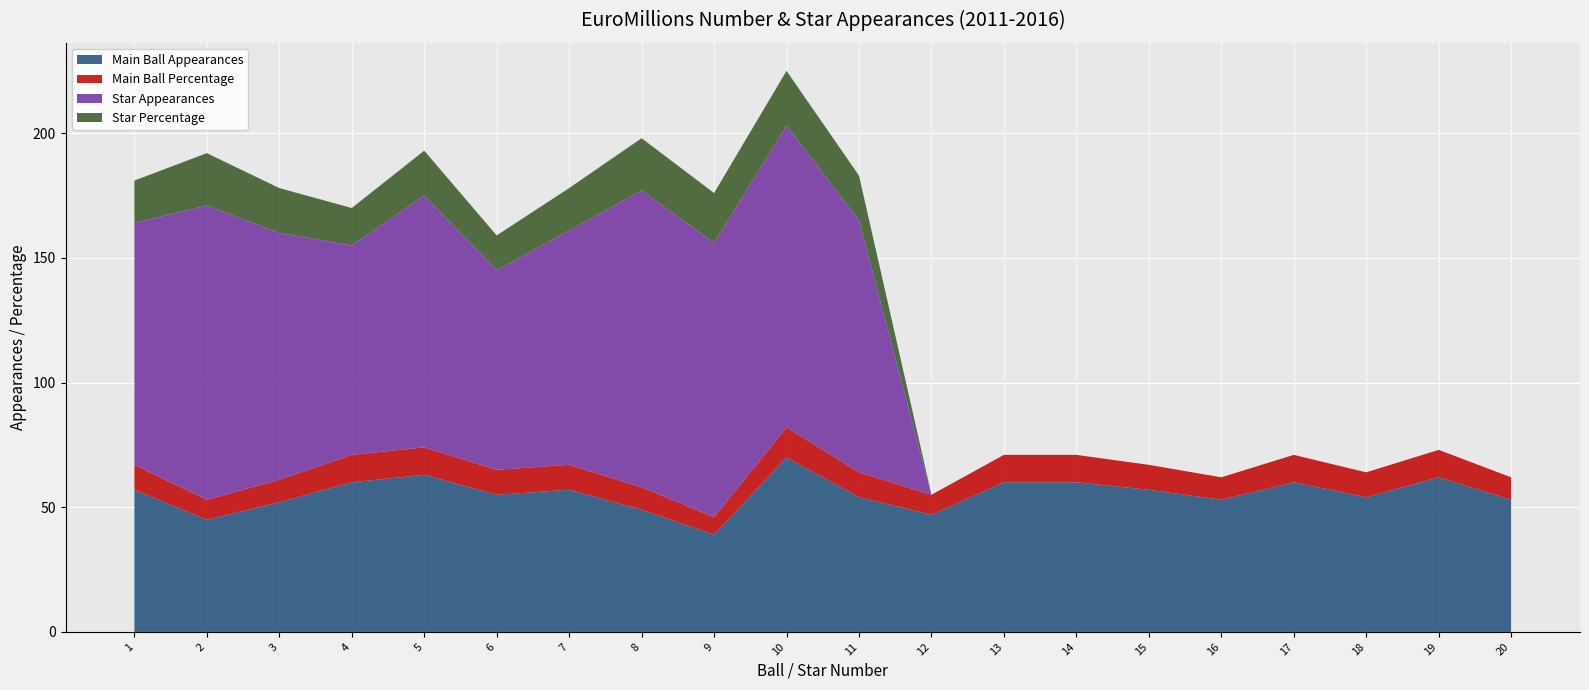

Reading left to right, transcribe all the data shown in this chart.

Main Ball Appearances: 1=57	2=45	3=52	4=60	5=63	6=55	7=57	8=49	9=39	10=70	11=54	12=47	13=60	14=60	15=57	16=53	17=60	18=54	19=62	20=53
Main Ball Percentage: 1=10	2=8	3=9	4=11	5=11	6=10	7=10	8=9	9=7	10=12	11=10	12=8	13=11	14=11	15=10	16=9	17=11	18=10	19=11	20=9
Star Appearances: 1=97	2=118	3=99	4=84	5=101	6=80	7=94	8=119	9=110	10=121	11=101	12=0	13=0	14=0	15=0	16=0	17=0	18=0	19=0	20=0
Star Percentage: 1=17	2=21	3=18	4=15	5=18	6=14	7=17	8=21	9=20	10=22	11=18	12=0	13=0	14=0	15=0	16=0	17=0	18=0	19=0	20=0